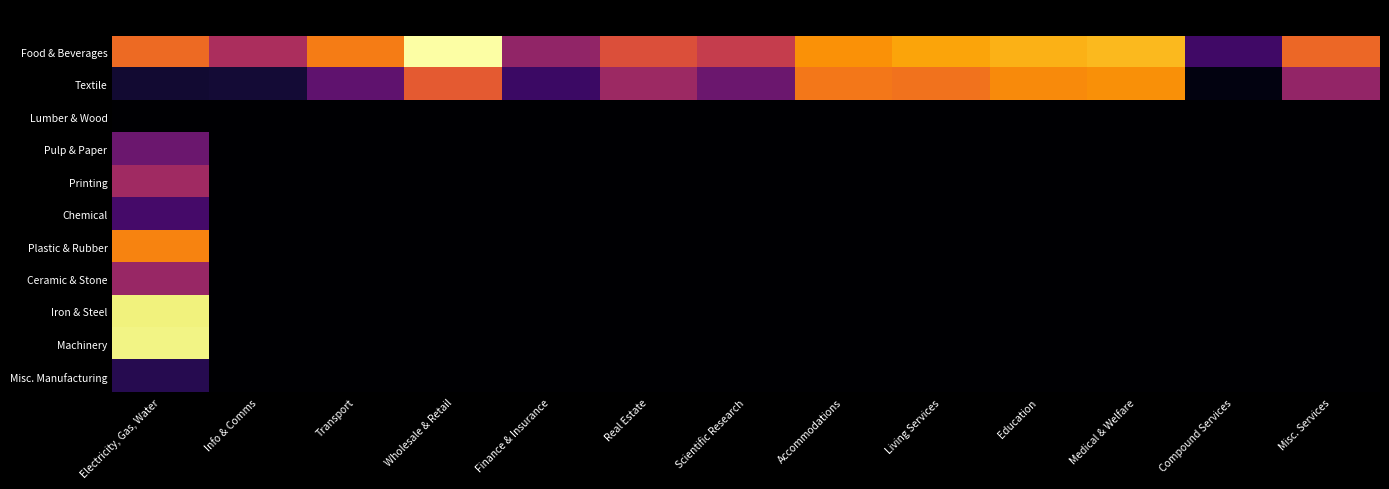

How many distinct data groups are displayed?

11